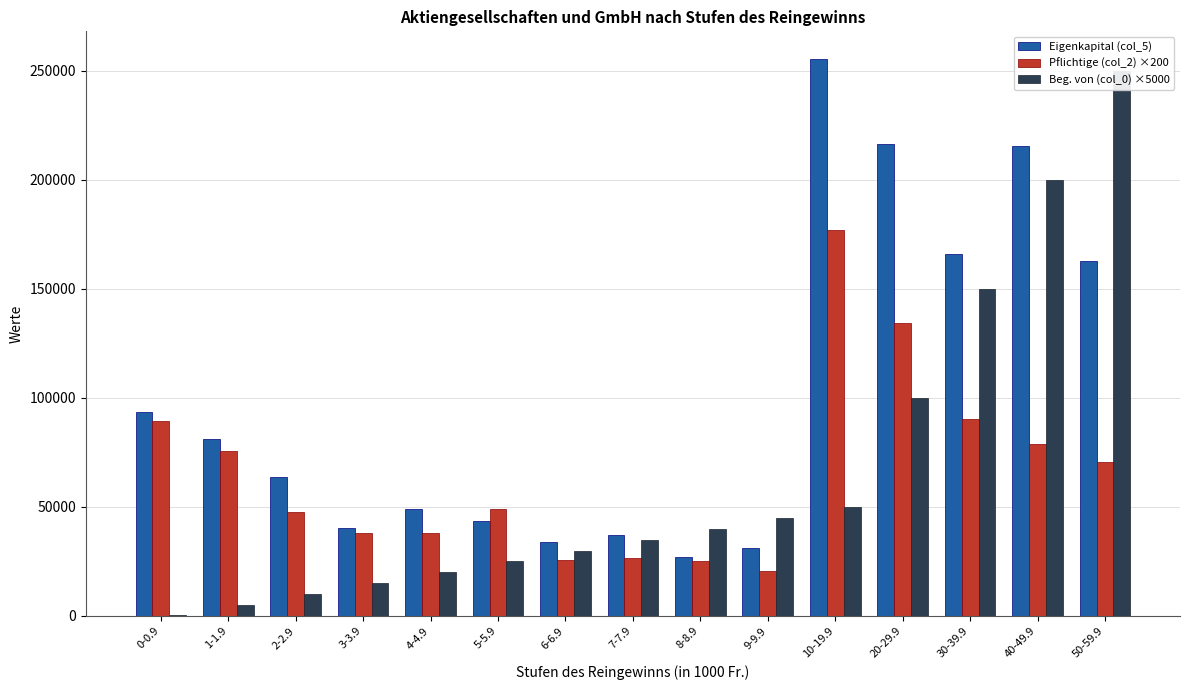

How many bars are there in total?

45